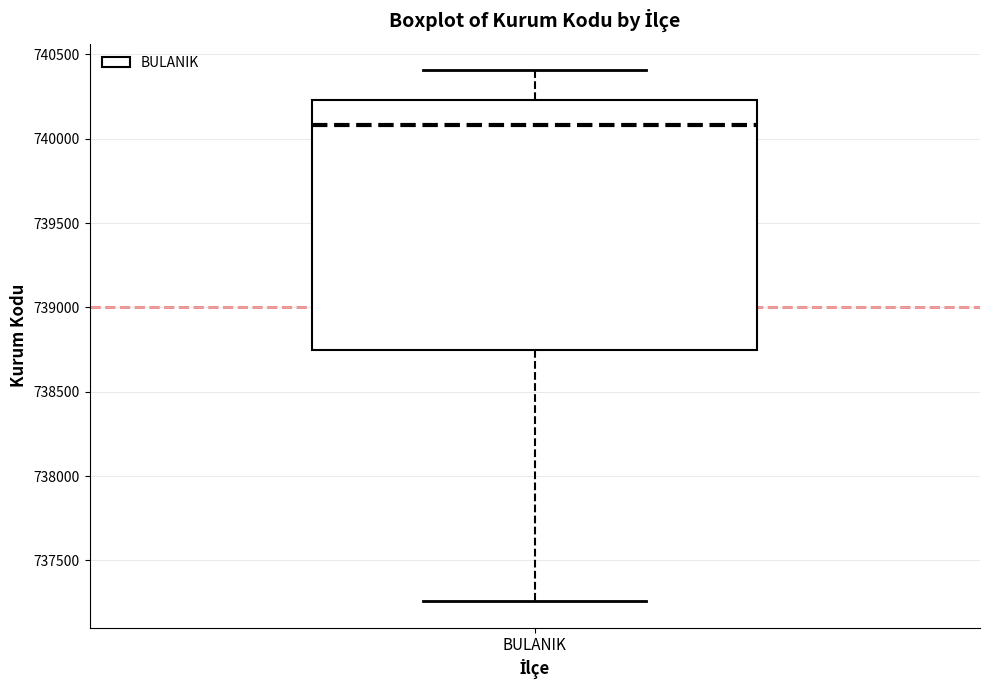

Transcribe this box plot: give where the median line is, the range the box spans, and where the two whiskers end, as read against the y-axis. The values are not printed on the chart, so give them approximately, as read against the axis.

median 740100, box 738750 to 740250, whiskers 737250 to 740400